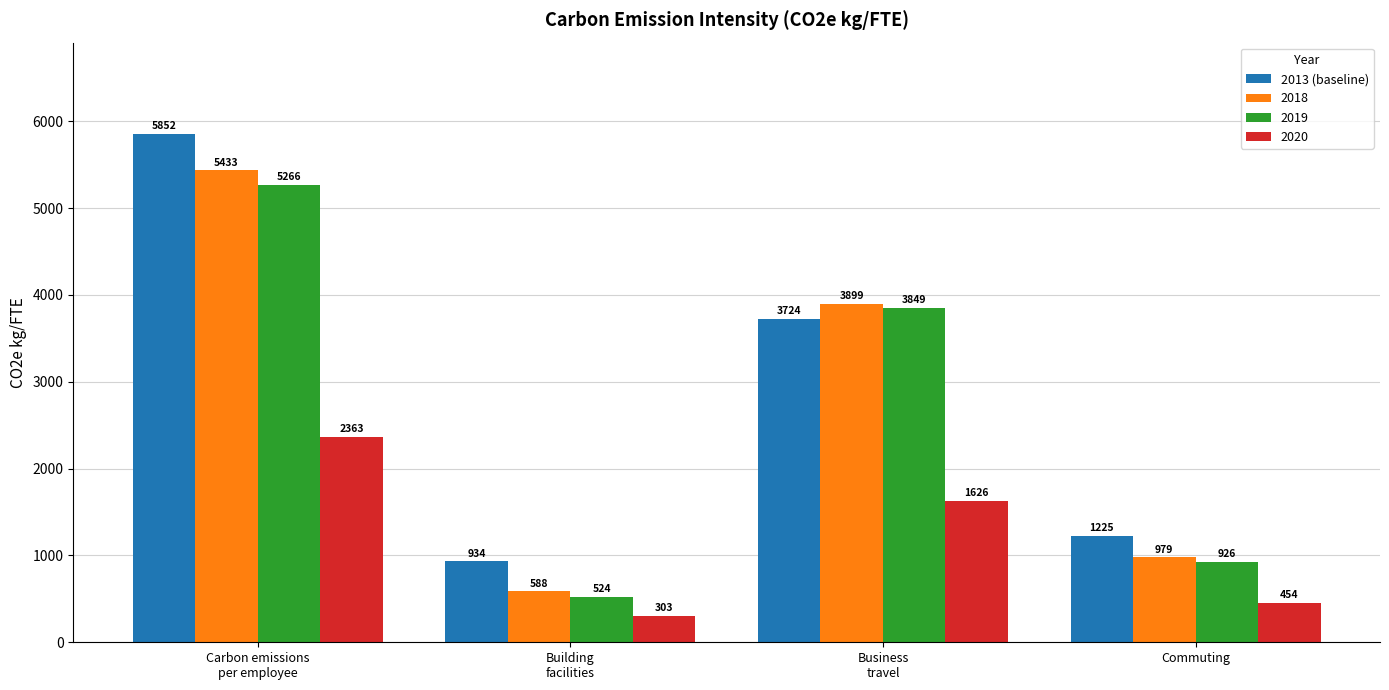

List the series in order of their peak value, highest first.

2013 (baseline), 2018, 2019, 2020